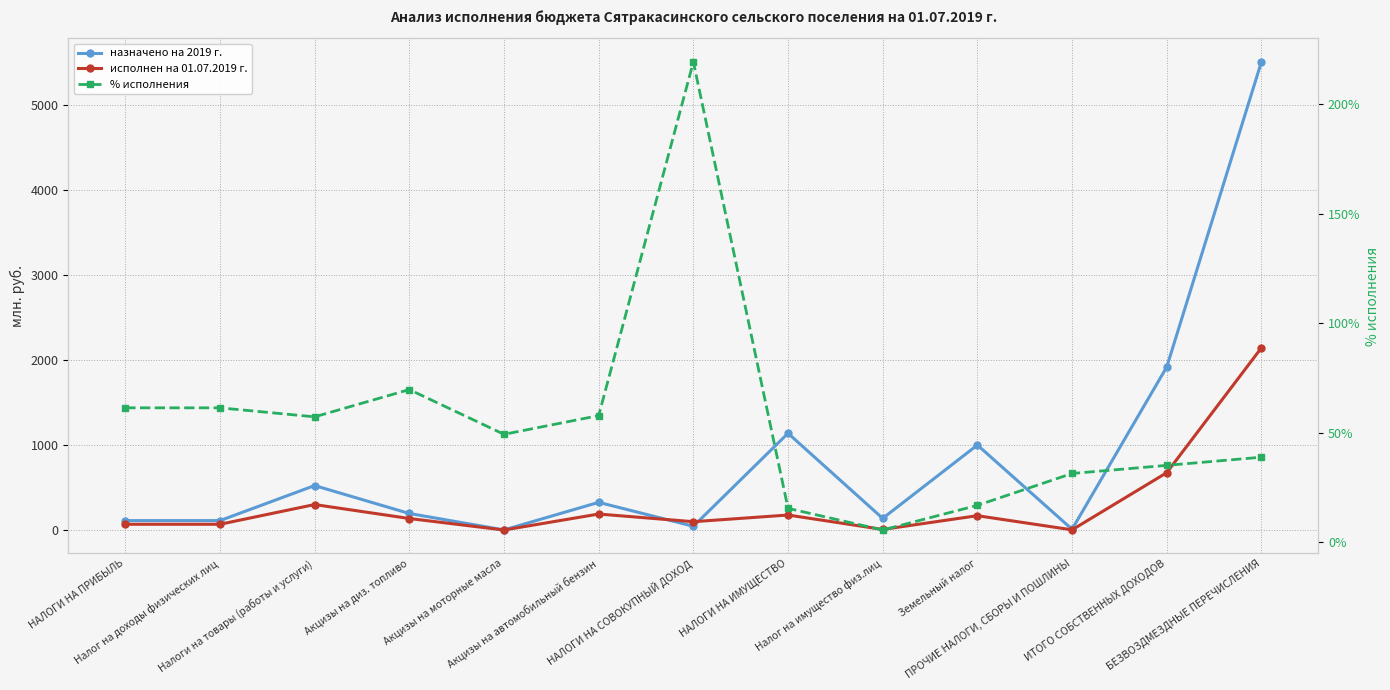

At which label does назначено на 2019 г. first exceed 195?

Налоги на товары (работы и услуги)